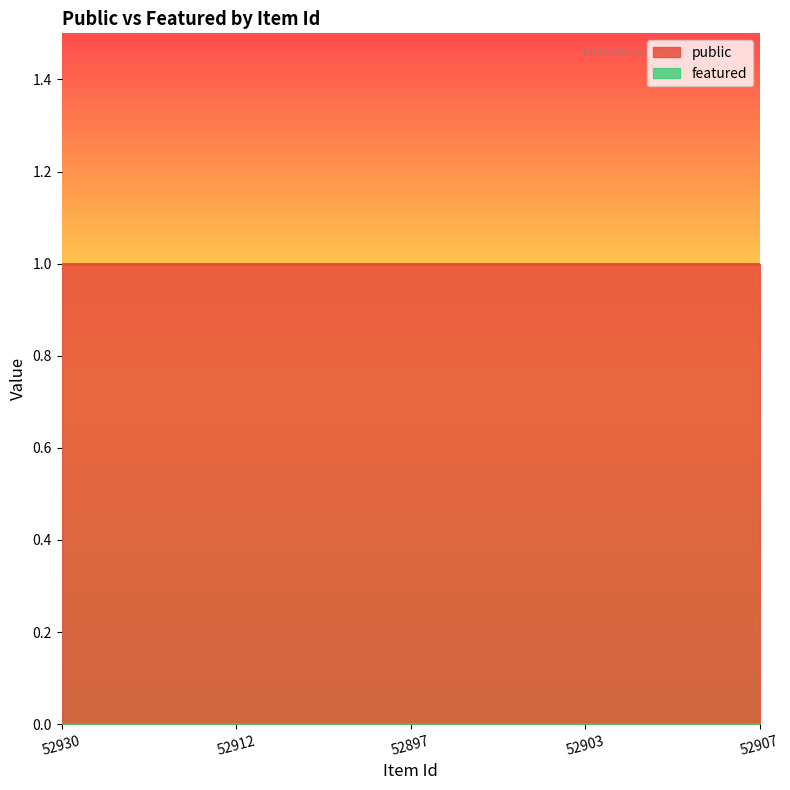

At which label is featured closest to 0?

52930